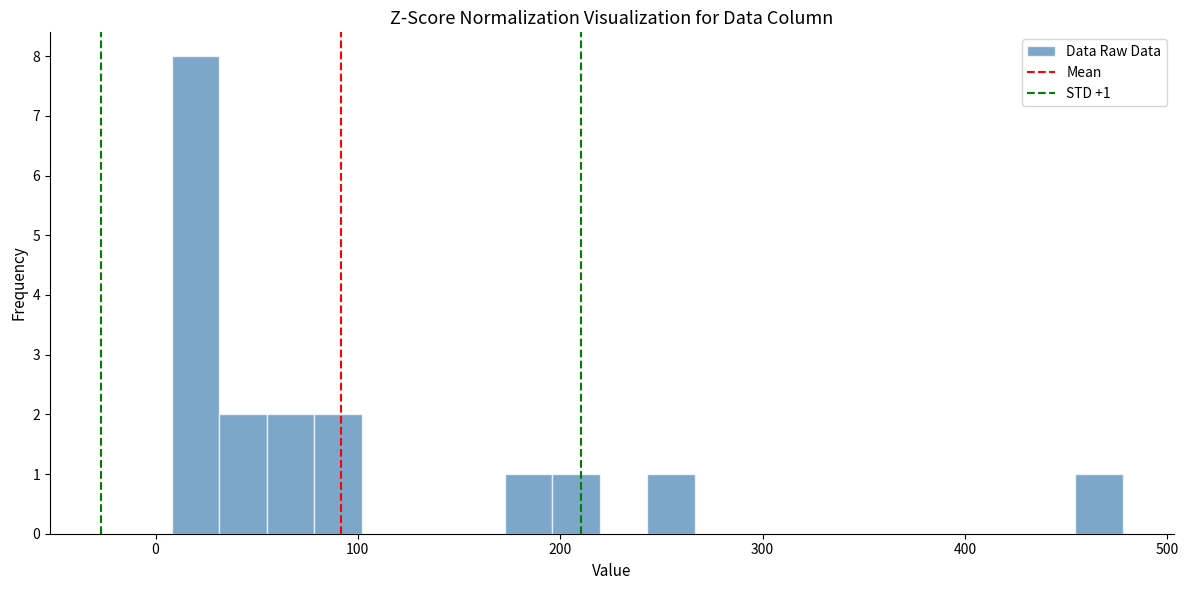

Read against the x-axis, roughly where is the centre of the tallest bar?

20